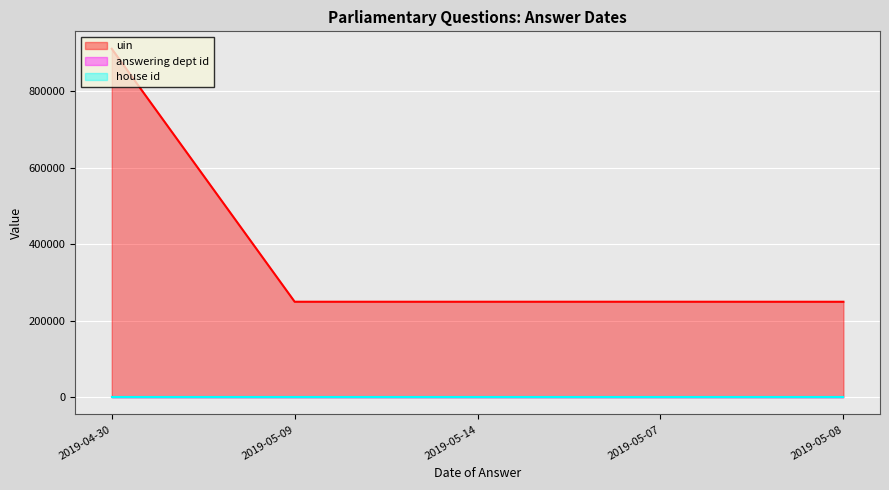

At which category does the chart reach its peak across all series?

2019-04-30